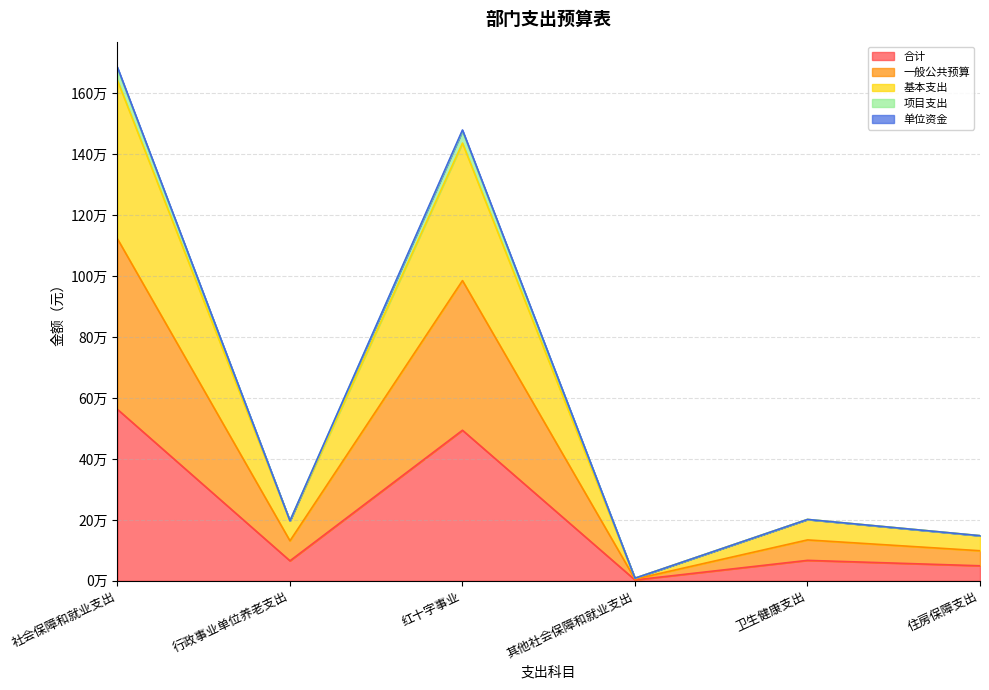

True or false: 合计 and 一般公共预算 intersect in this chart.

False